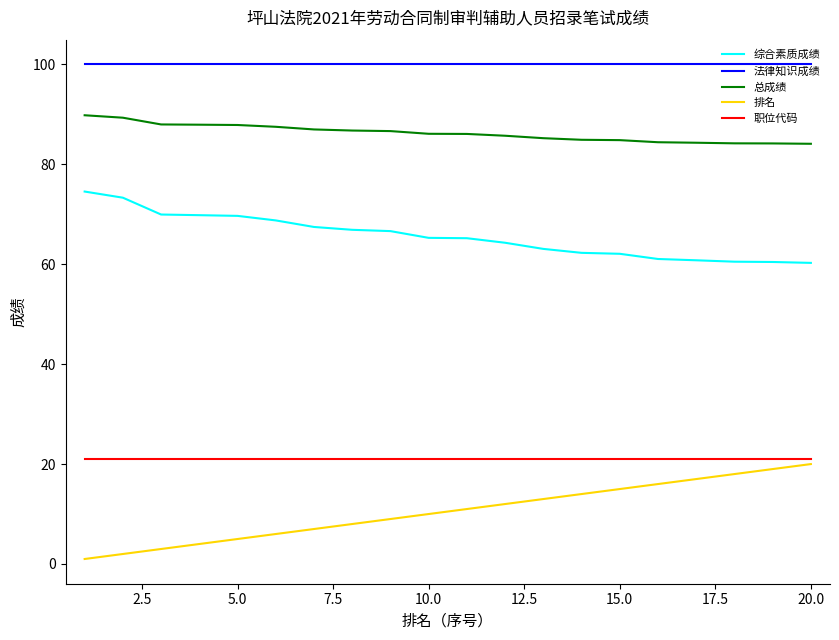

True or false: 排名 and 职位代码 intersect in this chart.

False